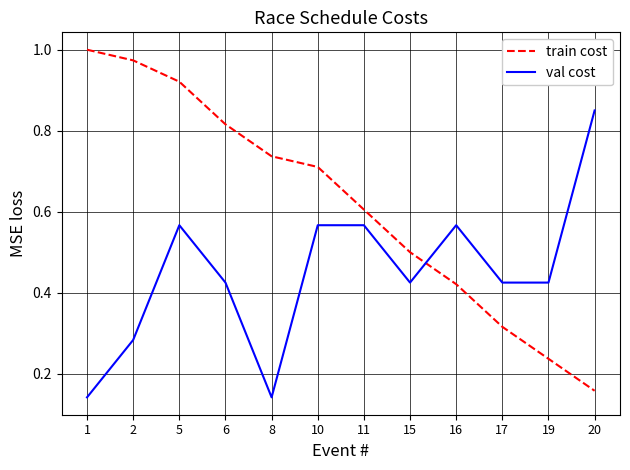

Does the chart display data point markers on the line(s)?

No